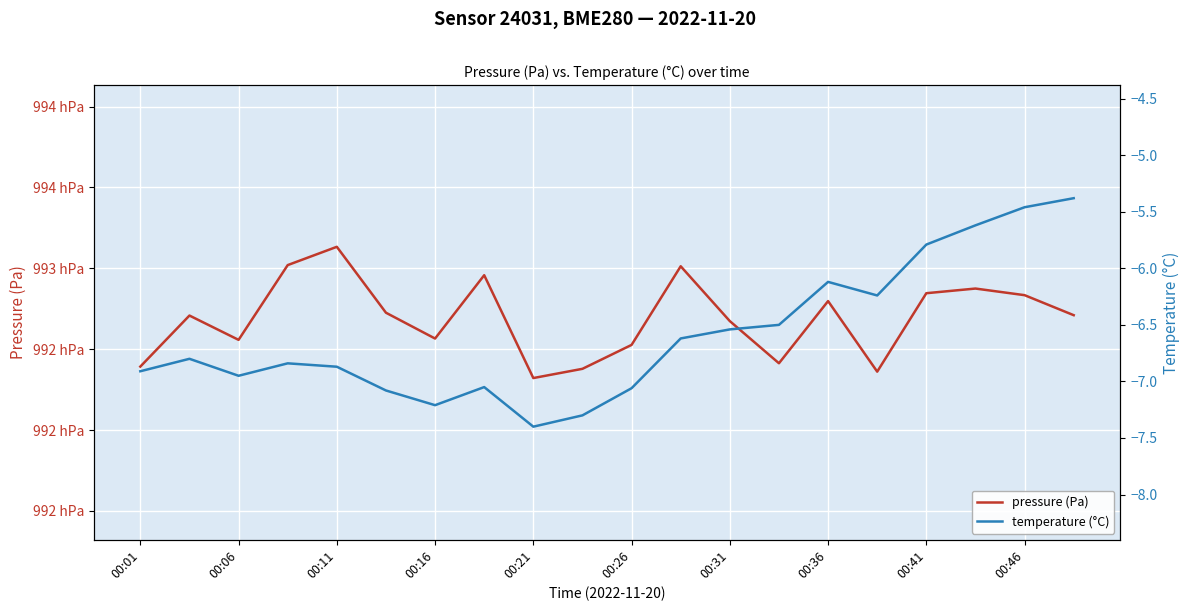

True or false: temperature (°C) and pressure (Pa) intersect in this chart.

False